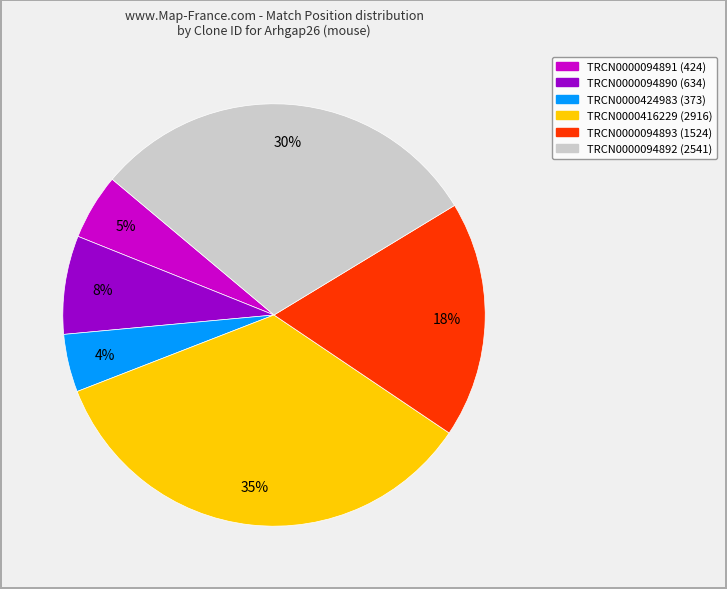

Is it true that TRCN0000094892 is 39% of the pie?

False